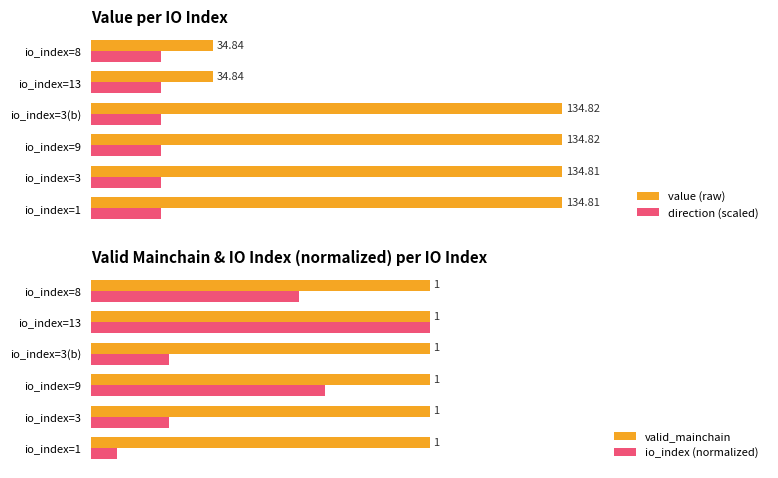

How many groups of bars are there?

6